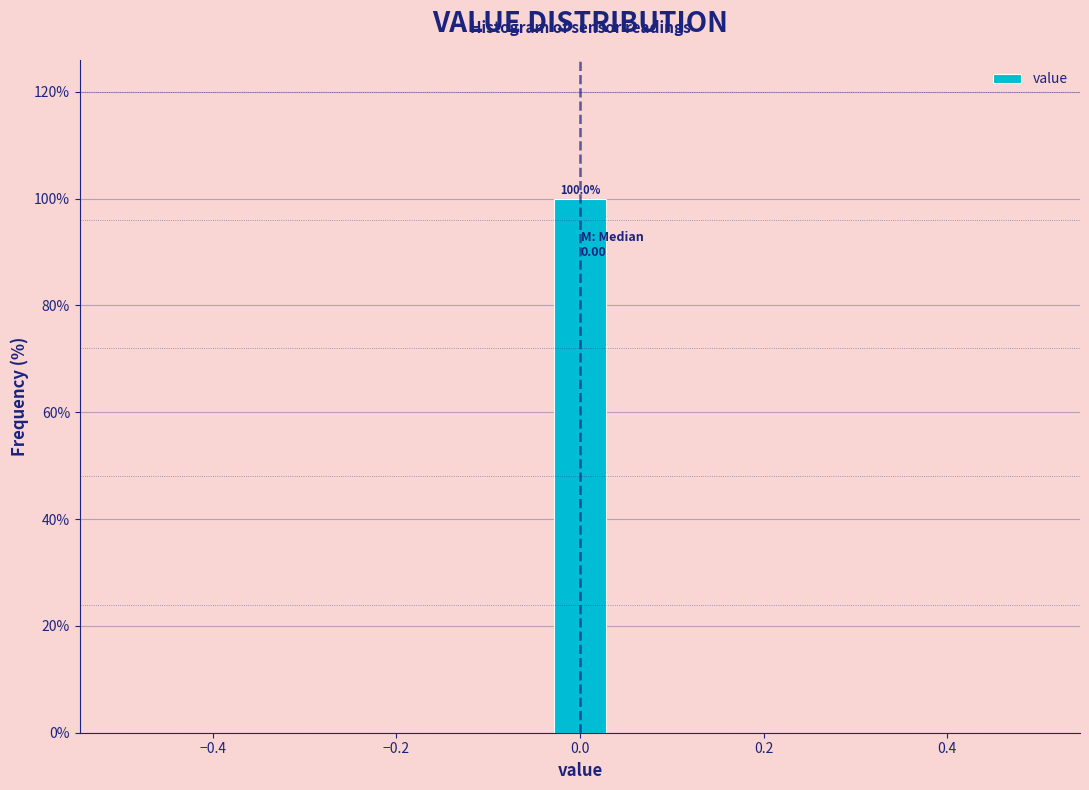

Around what value on the x-axis is the tallest bar? Give the approximate position of its centre, as read against the axis.

0.00